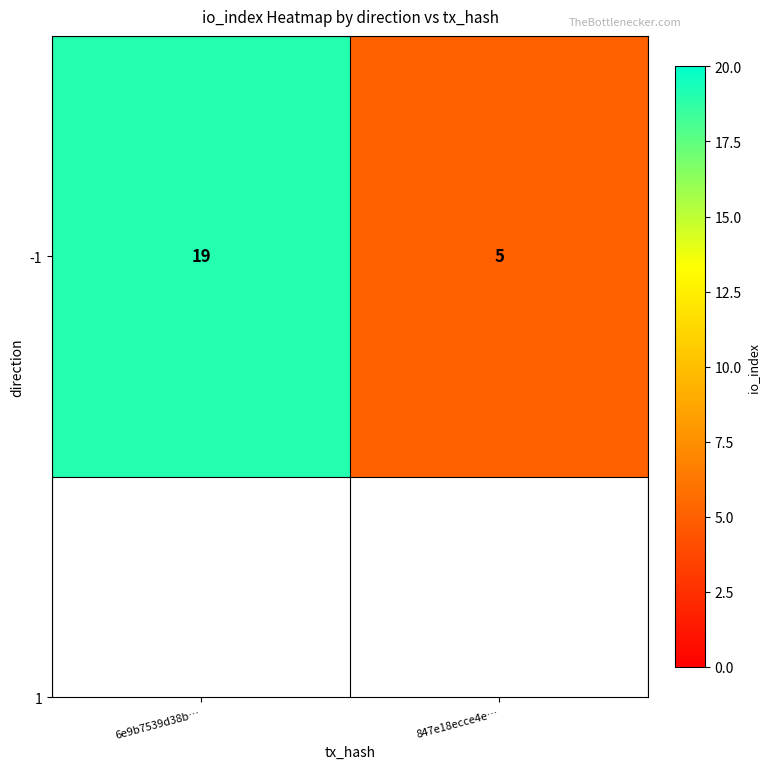

How many data points does each series have?

2